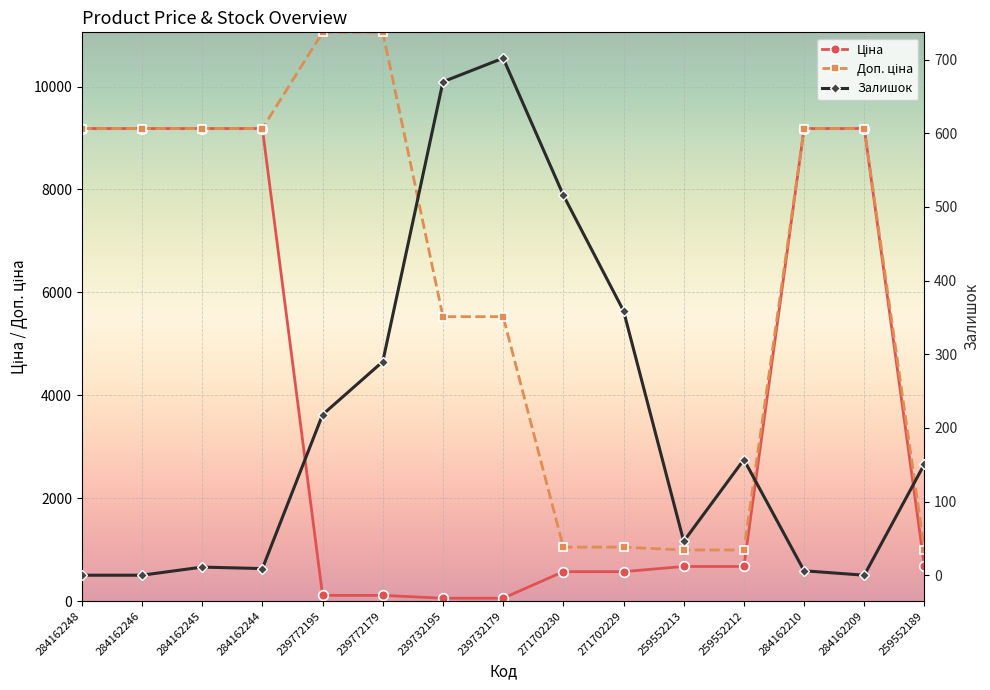

True or false: Ціна and Доп. ціна intersect in this chart.

False